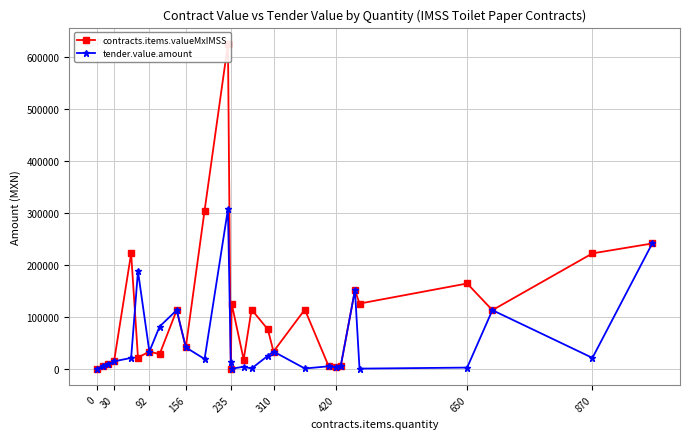

How many lines are shown in the chart?

2